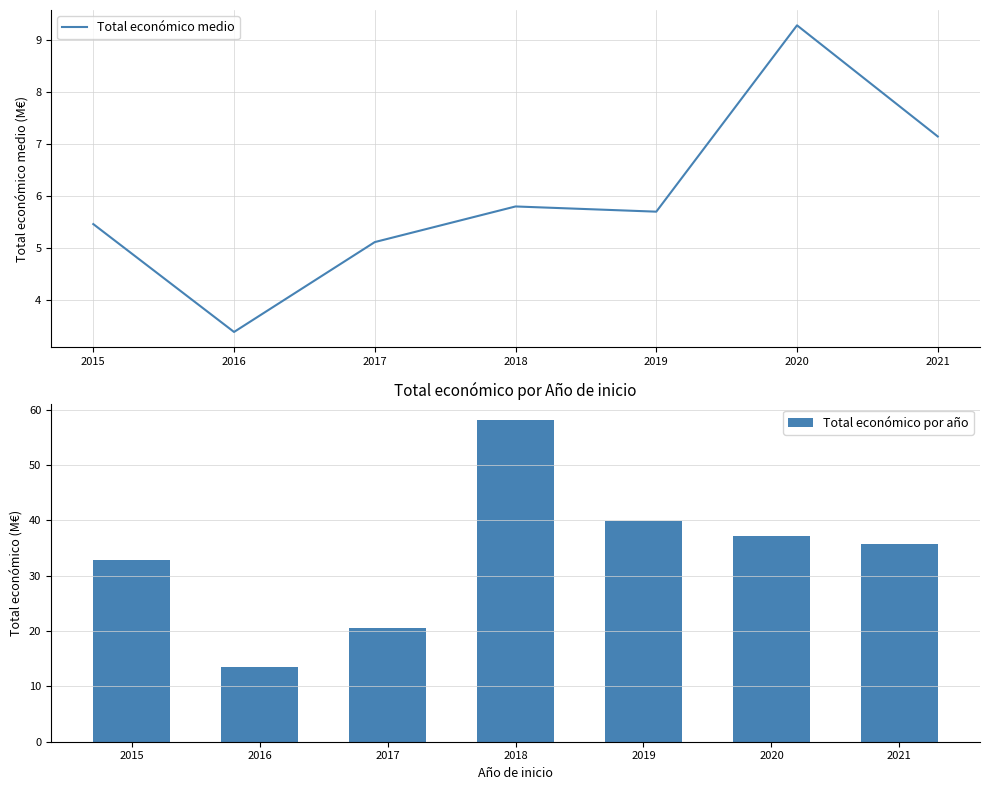

Is the value of Total económico medio at 2021 greater than the value of Total económico por año at 2017?

No